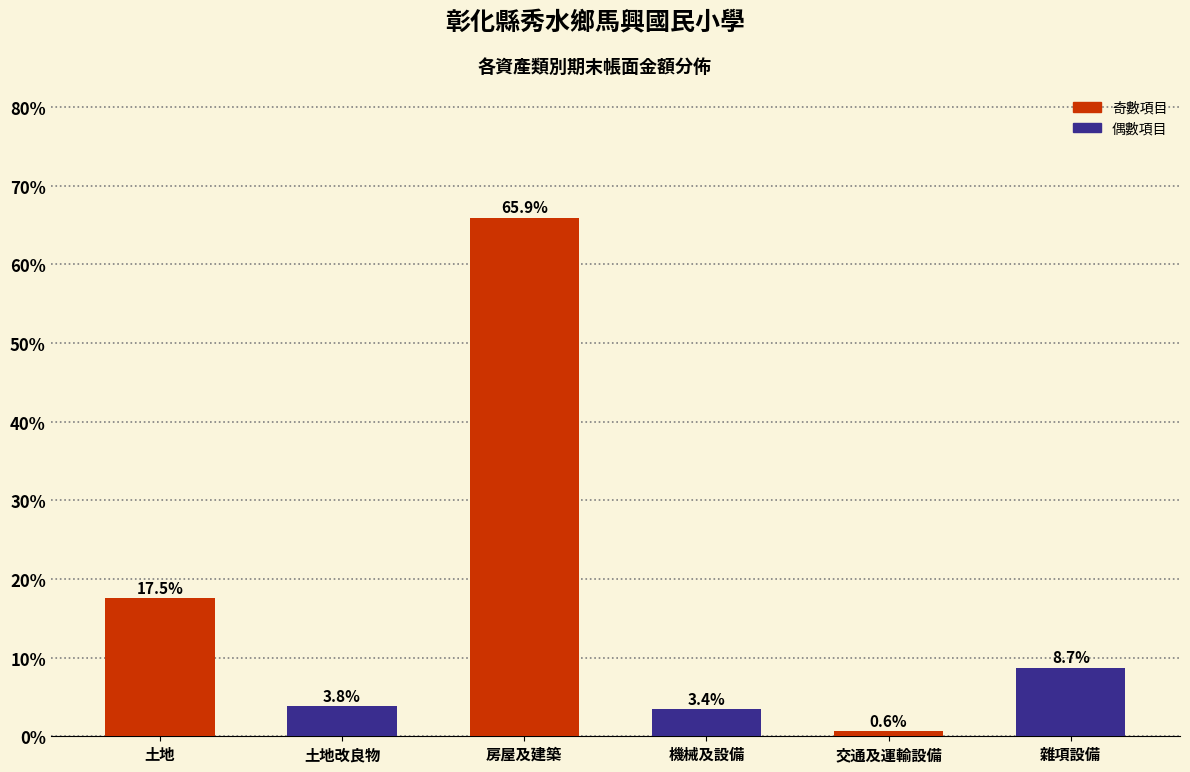

Reading left to right, transcribe all the data shown in this chart.

17.5	3.8	65.9	3.4	0.6	8.7